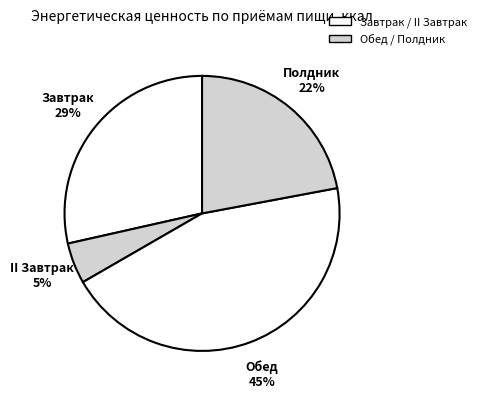

How many slices are in this pie chart?

4